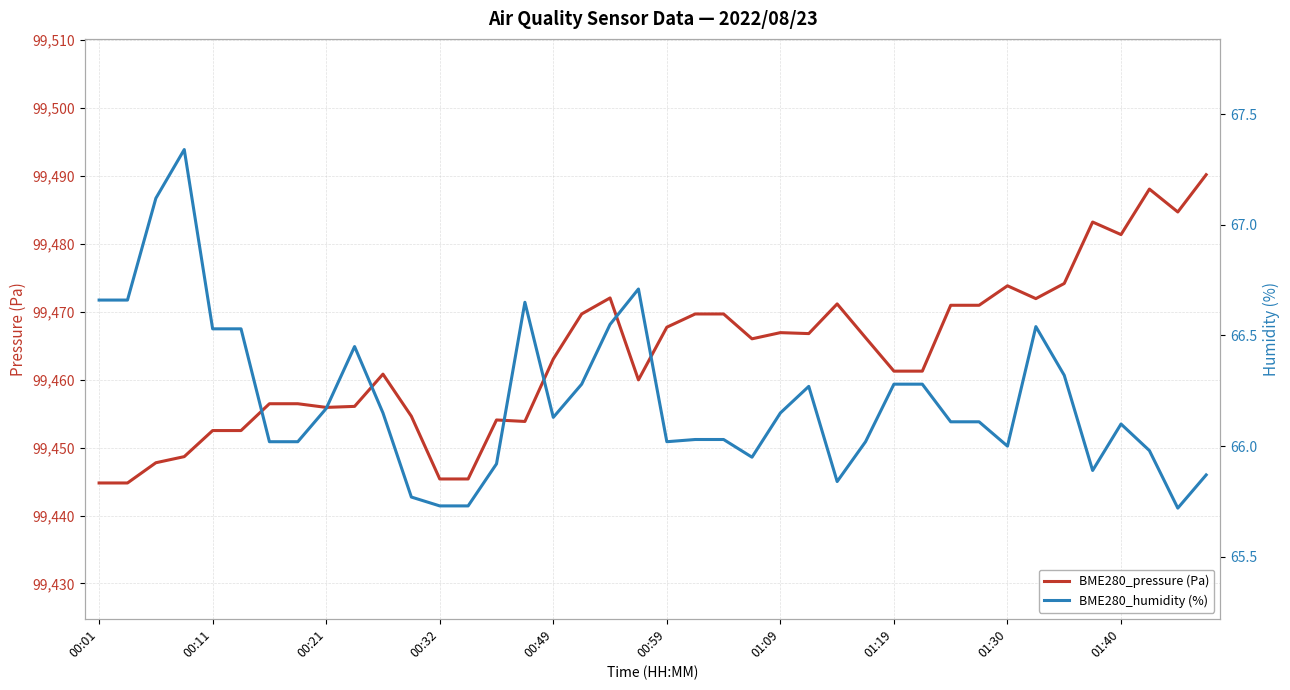

What are all the series names shown in the legend?

BME280_pressure (Pa), BME280_humidity (%)